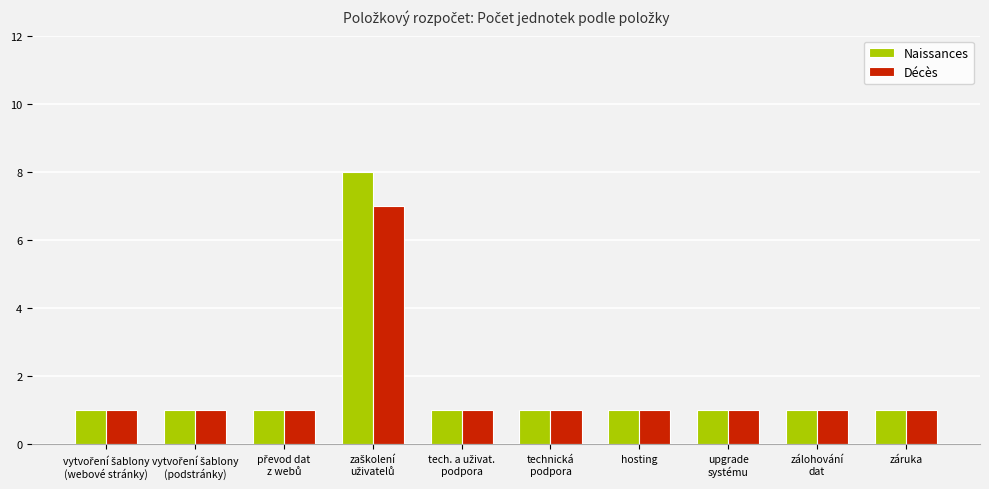

Reading left to right, list all the values displayed in this chart.

Naissances: 1	1	1	8	1	1	1	1	1	1
Décès: 1	1	1	7	1	1	1	1	1	1